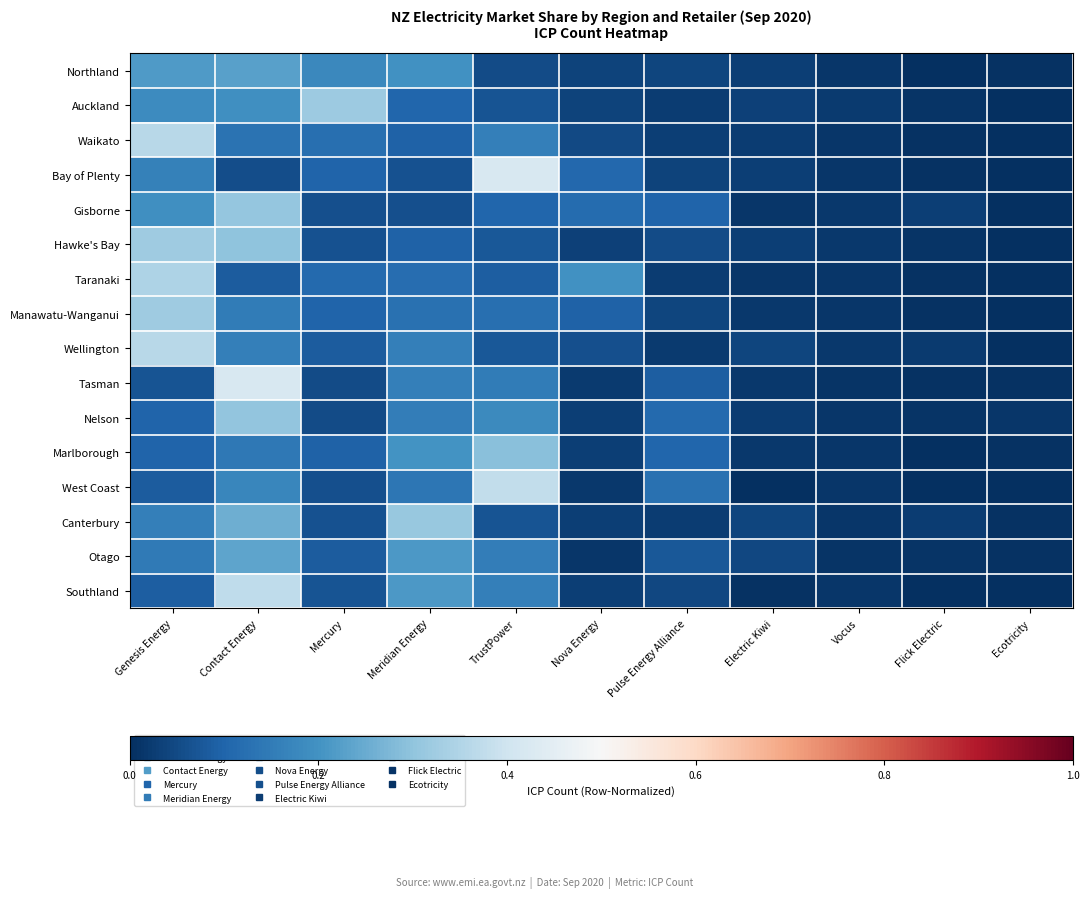

Which category has the highest value across all series?

TrustPower